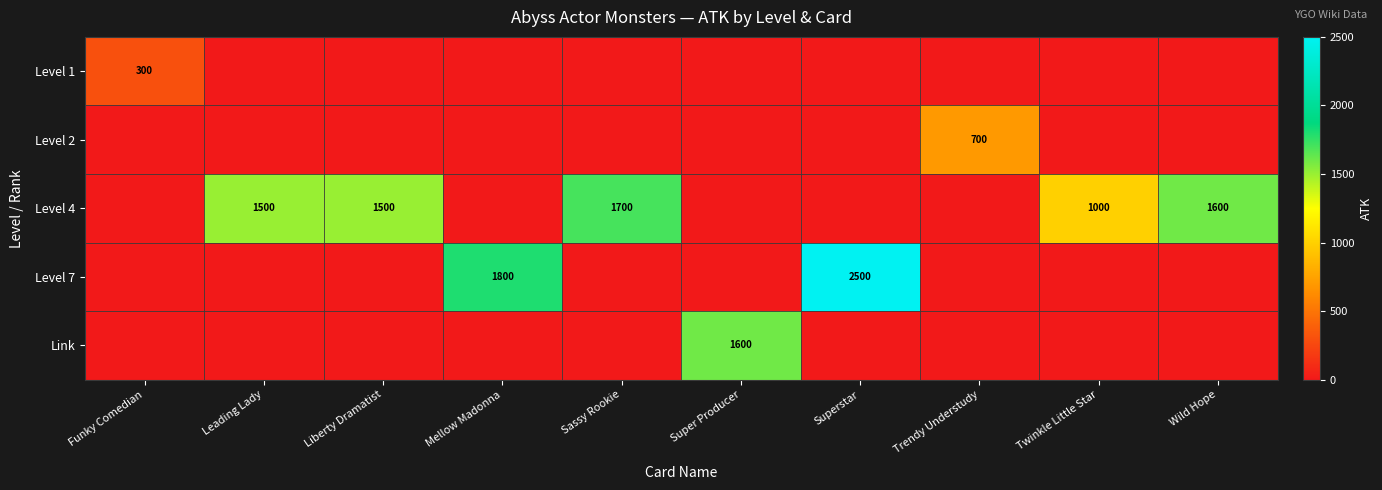

Is it true that Level 4 equals 2415 at Wild Hope?

False